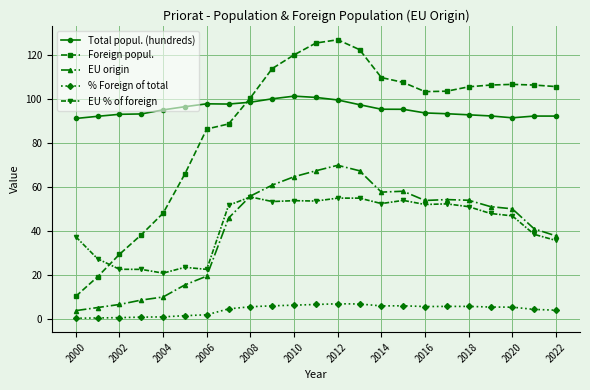

List the series in order of their peak value, highest first.

Foreign popul., Total popul. (hundreds), EU origin, EU % of foreign, % Foreign of total